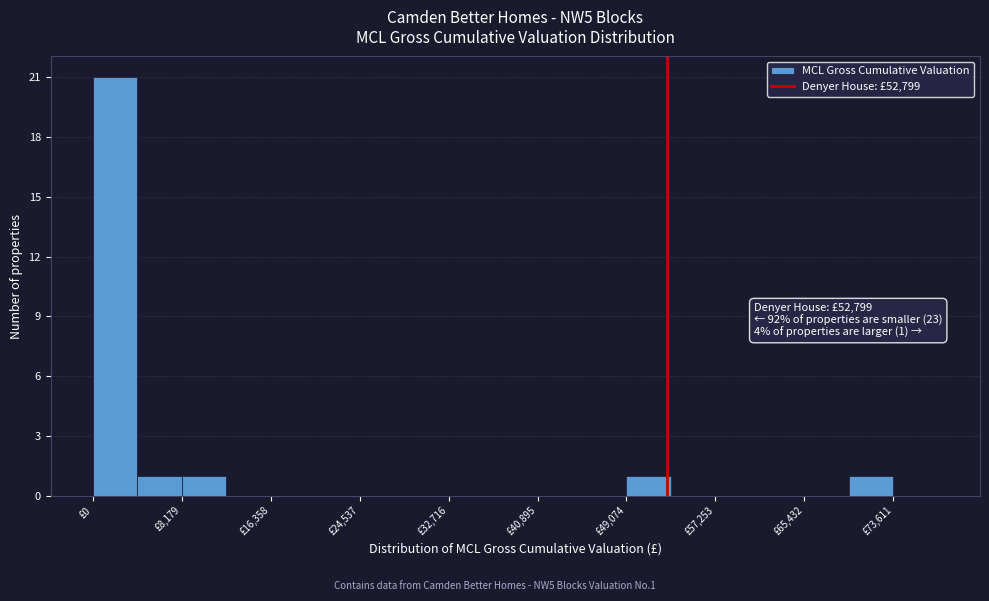

Over which range of the x-axis is the bar tallest?

0 to 4000